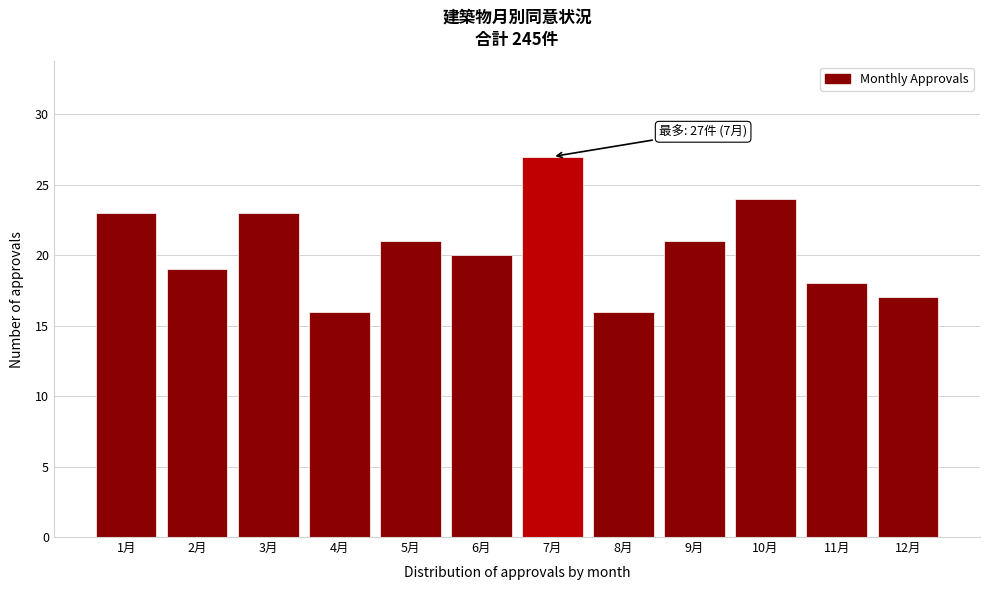

Reading left to right, extract all data points from this chart.

23	19	23	16	21	20	27	16	21	24	18	17